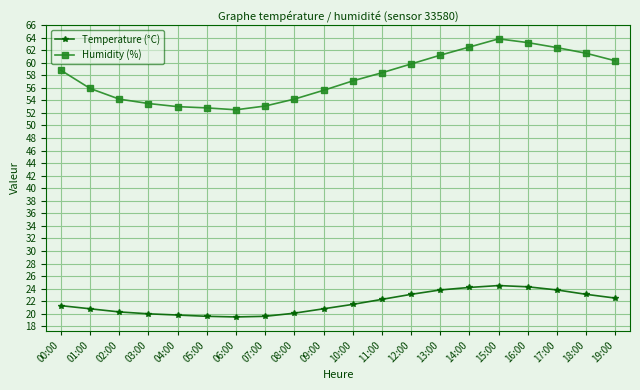

What is the average value of the Humidity (%) series?

57.7